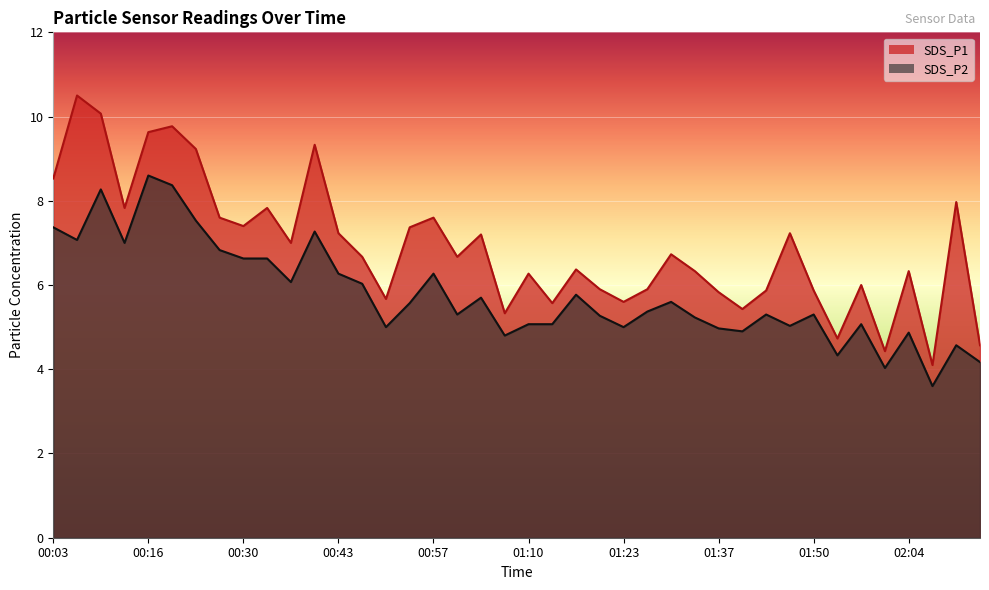

At how many categories does at least one series exceed 5?

36